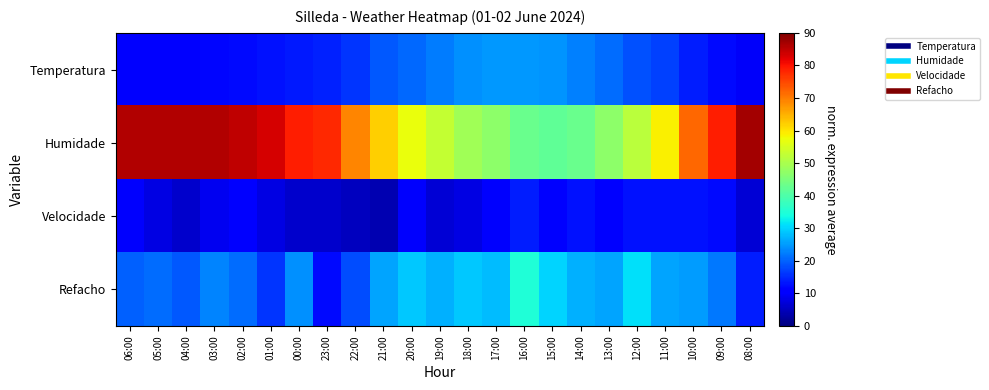

List the series in order of their peak value, lowest first.

Velocidade, Temperatura, Refacho, Humidade